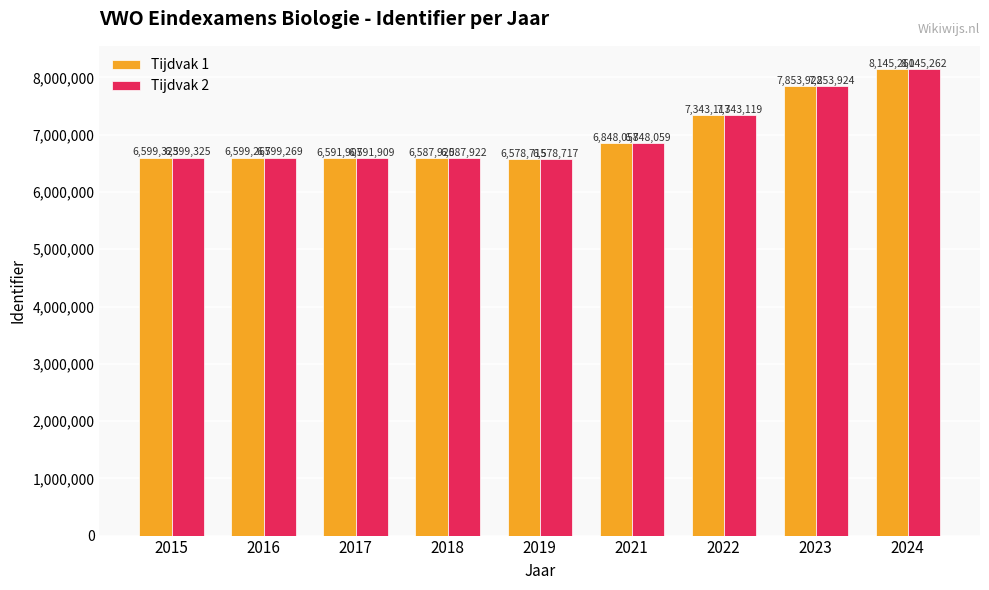

Does the chart contain any negative values?

No